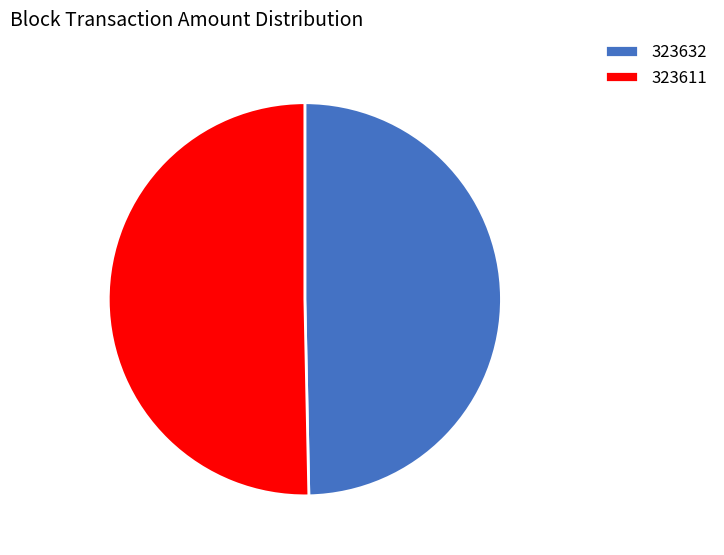

Do 323611 and 323632 together represent more than half of the pie?

Yes